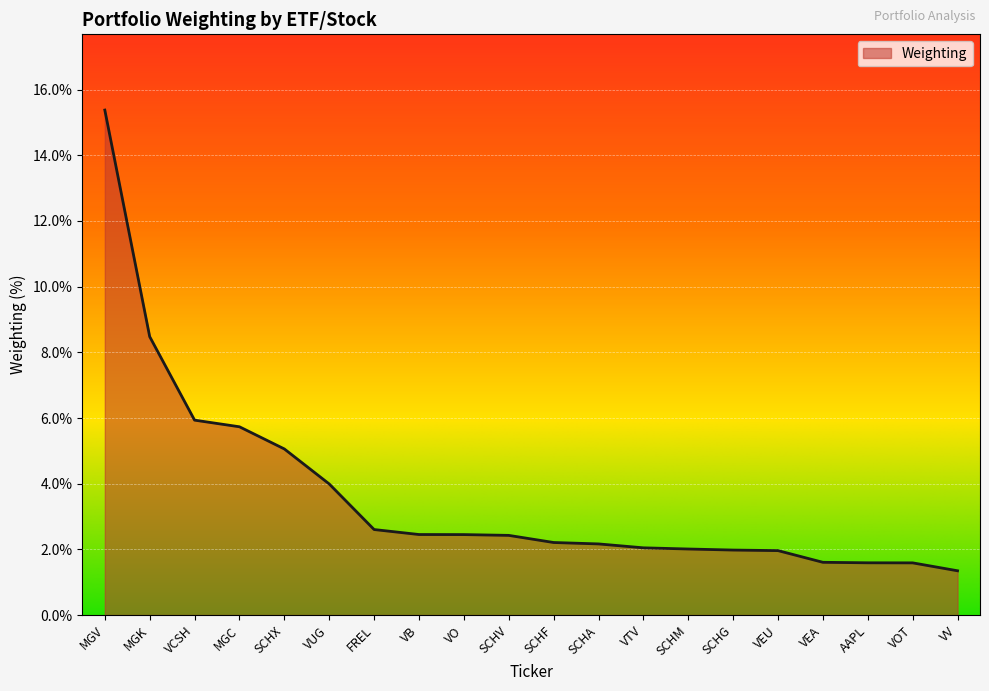

Where is the data nearest to the value 8?

MGK